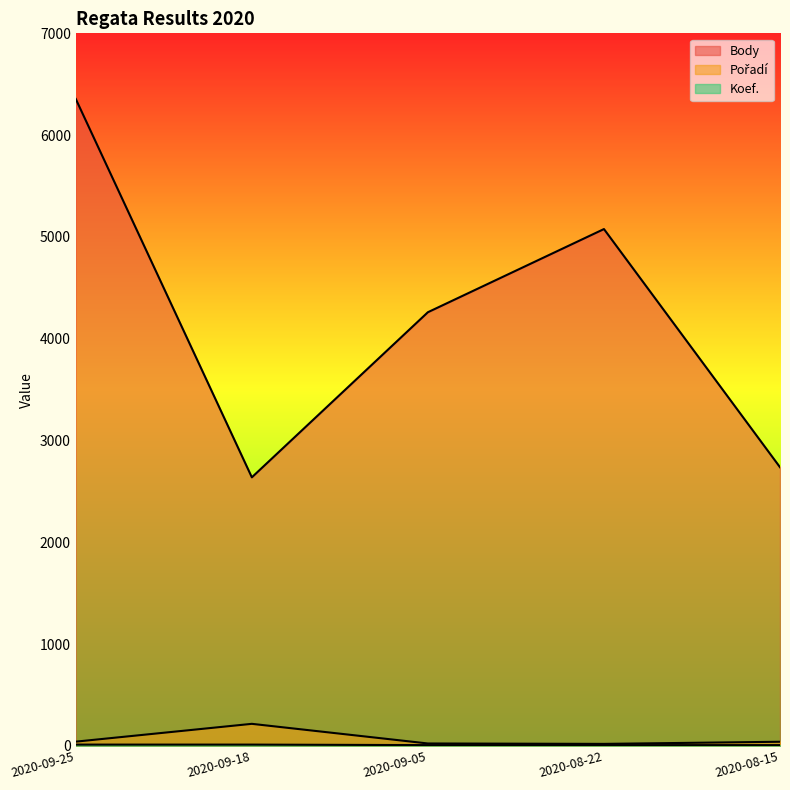

The value of Koef. at 2020-08-22 is 7. True or false?

True